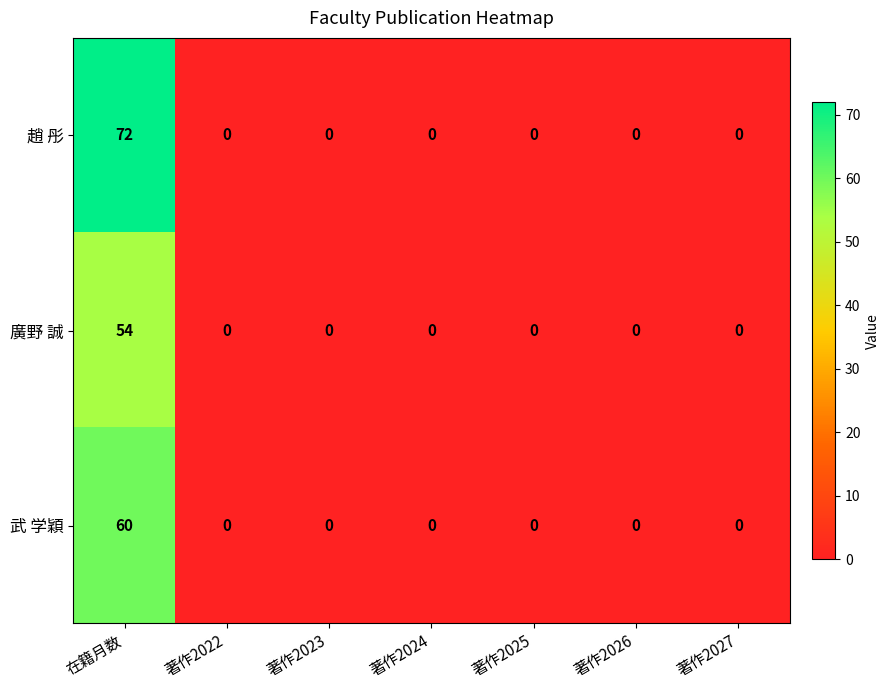

At how many categories does at least one series exceed 38?

1